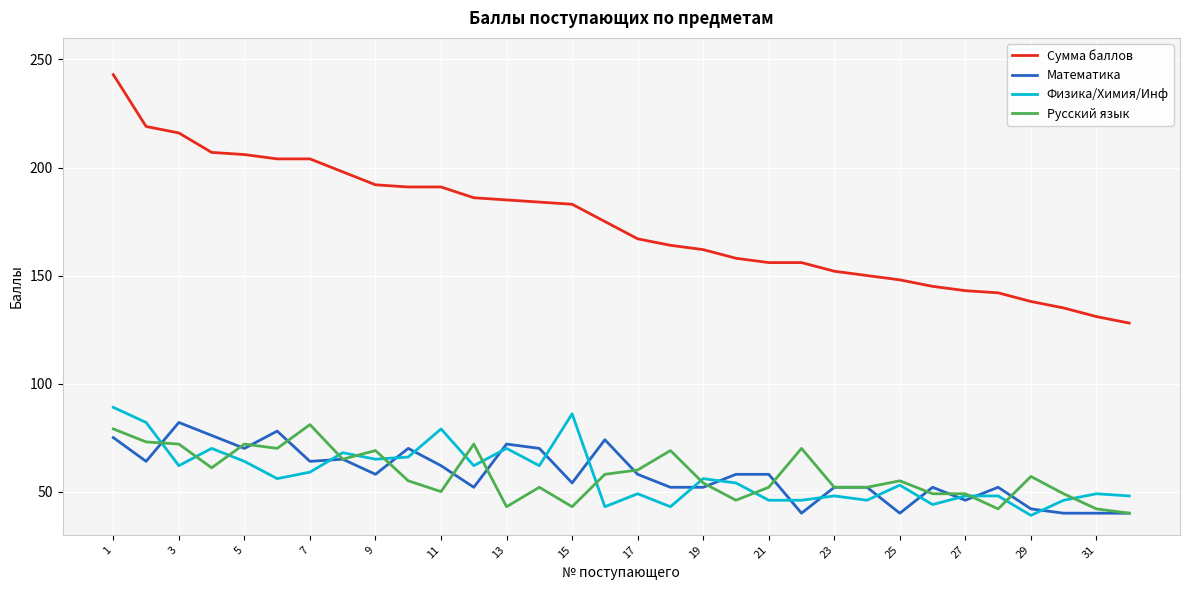

Which series has the widest spread of values?

Сумма баллов